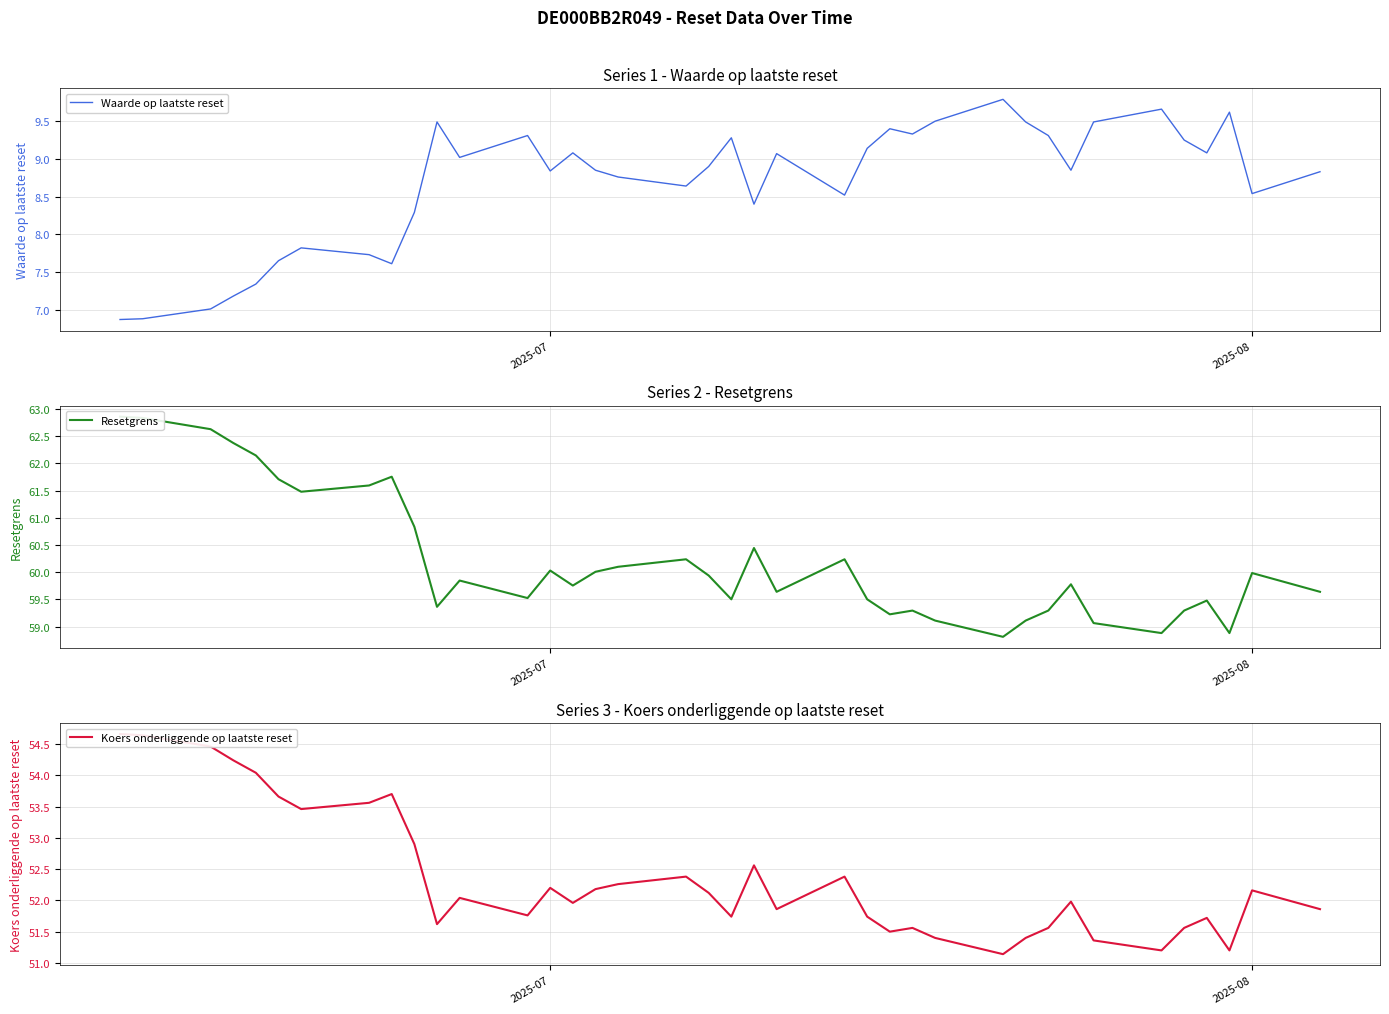

What is the highest value of the Waarde op laatste reset series?

9.8